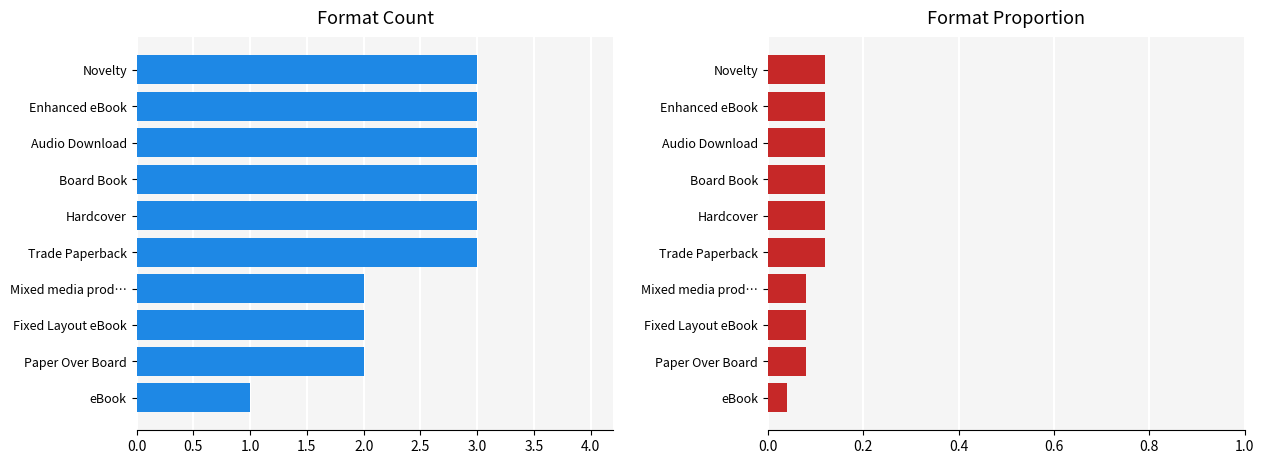

What is the maximum value shown in the chart?

3.0